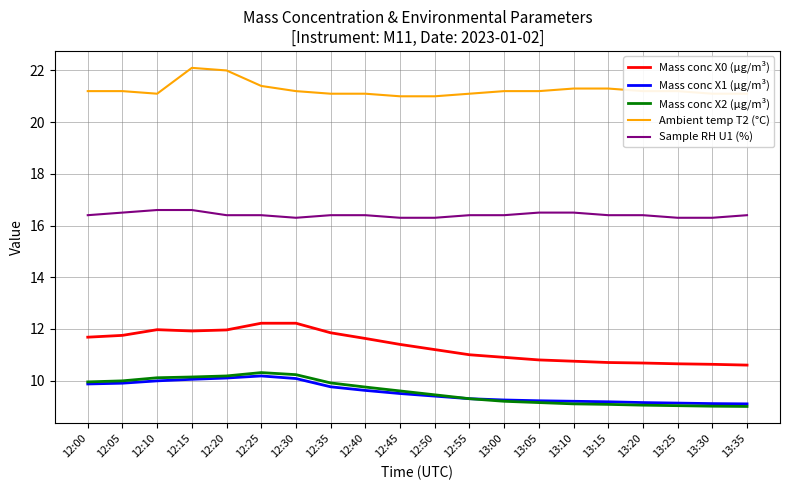

What position from the left is 13:25?

18